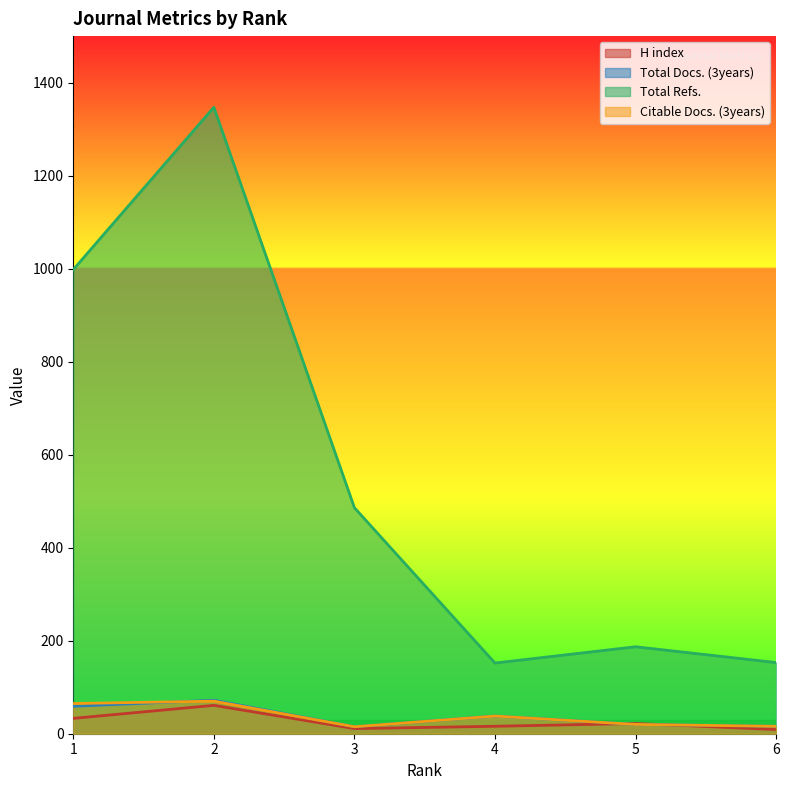

The value of Total Docs. (3years) at 2 is 72. True or false?

True